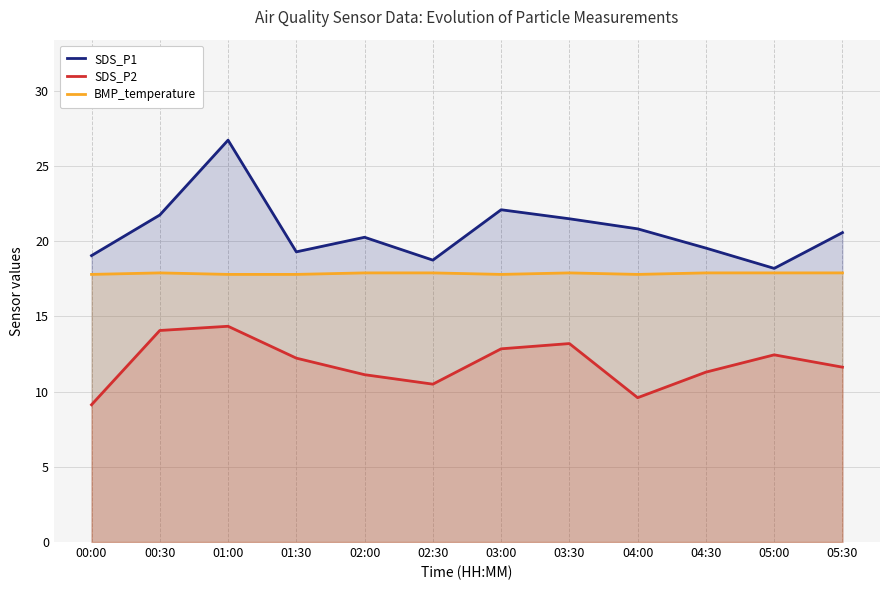

What is the maximum value shown in the chart?

26.7